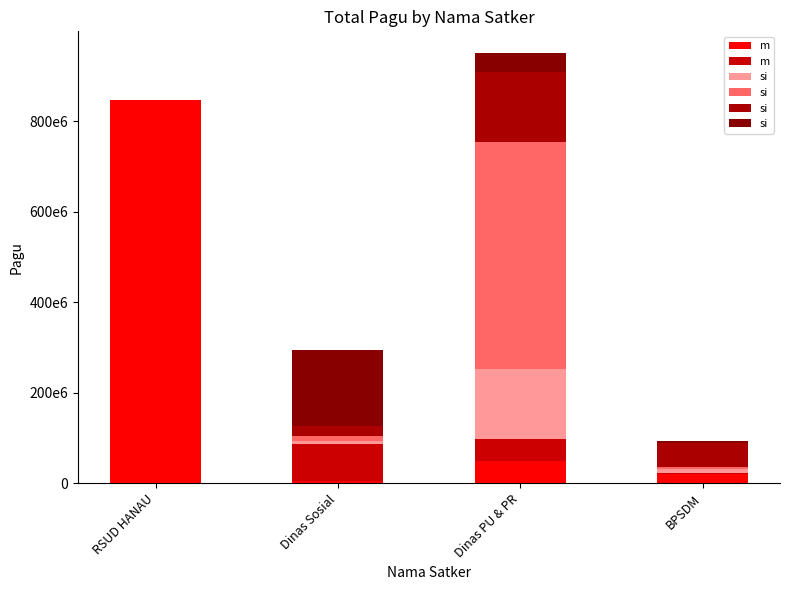

List the series in order of their peak value, highest first.

si, m